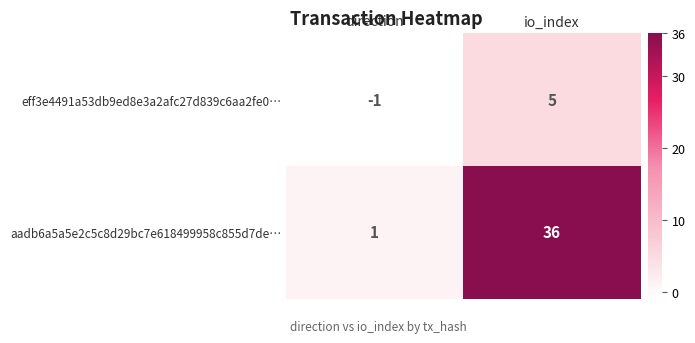

Reading left to right, list all the values displayed in this chart.

eff3e4491a53db9ed8e3a2afc27d839c6aa2fe0…: -1	5
aadb6a5a5e2c5c8d29bc7e618499958c855d7de…: 1	36